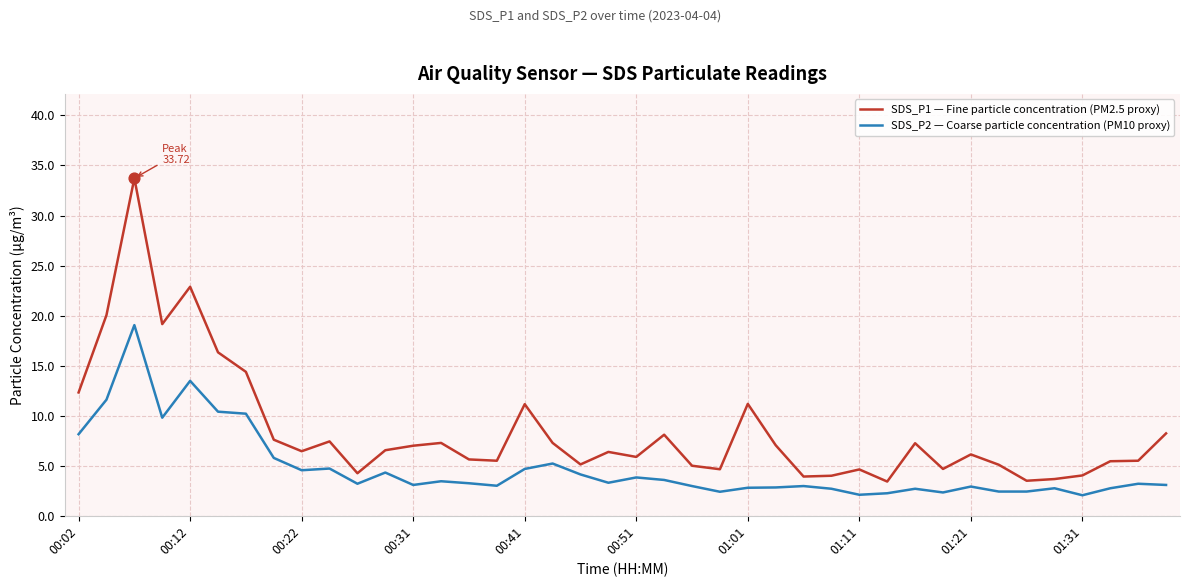

Which series has the largest range (max minus min)?

SDS_P1 — Fine particle concentration (PM2.5 proxy)